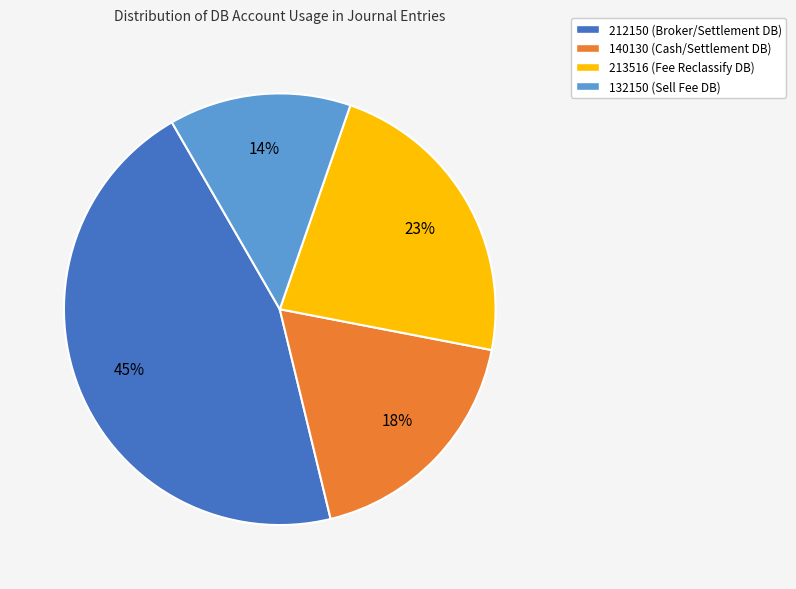

To the nearest percent, what portion does 132150 represent?

14%